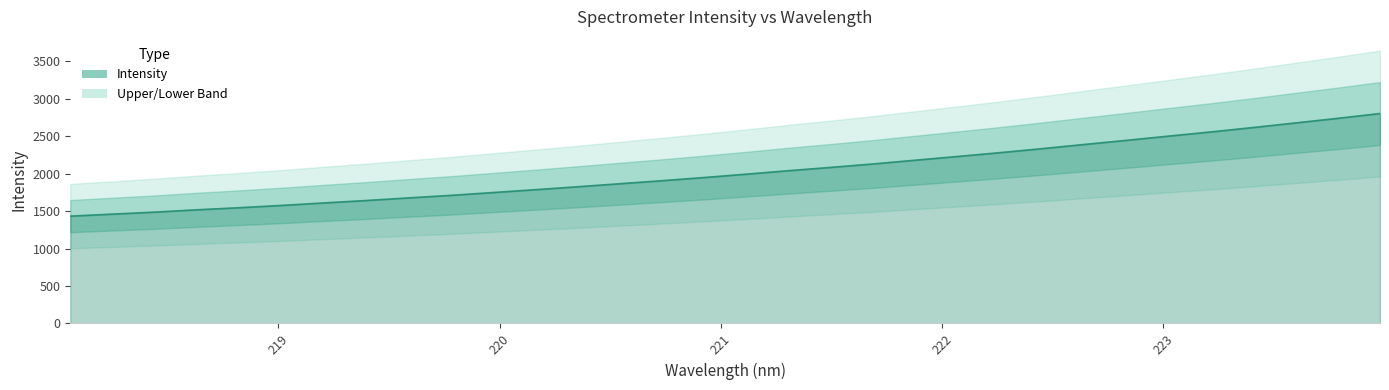

What is the label of the 3rd point from the right?

223.5987